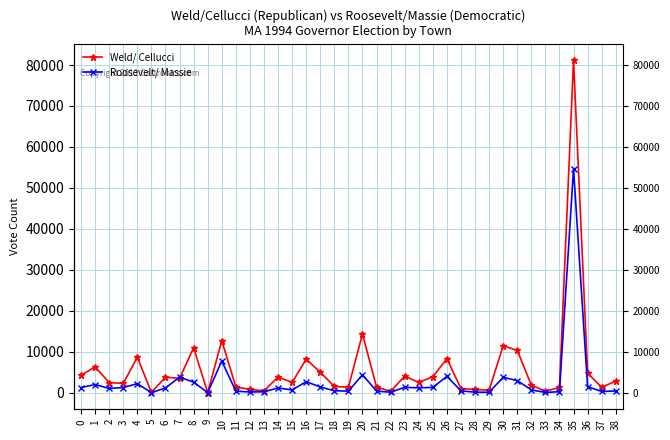

Which series has the largest total across all categories?

Weld/ Cellucci